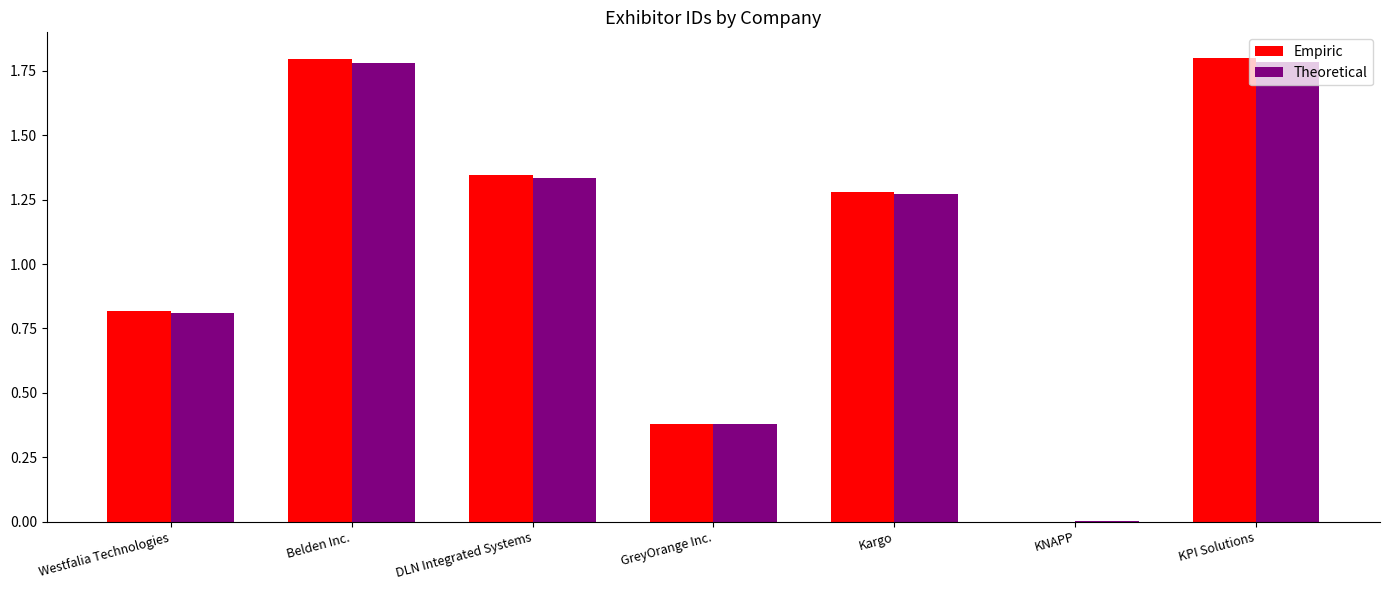

What is the highest value of the Theoretical series?

1.8